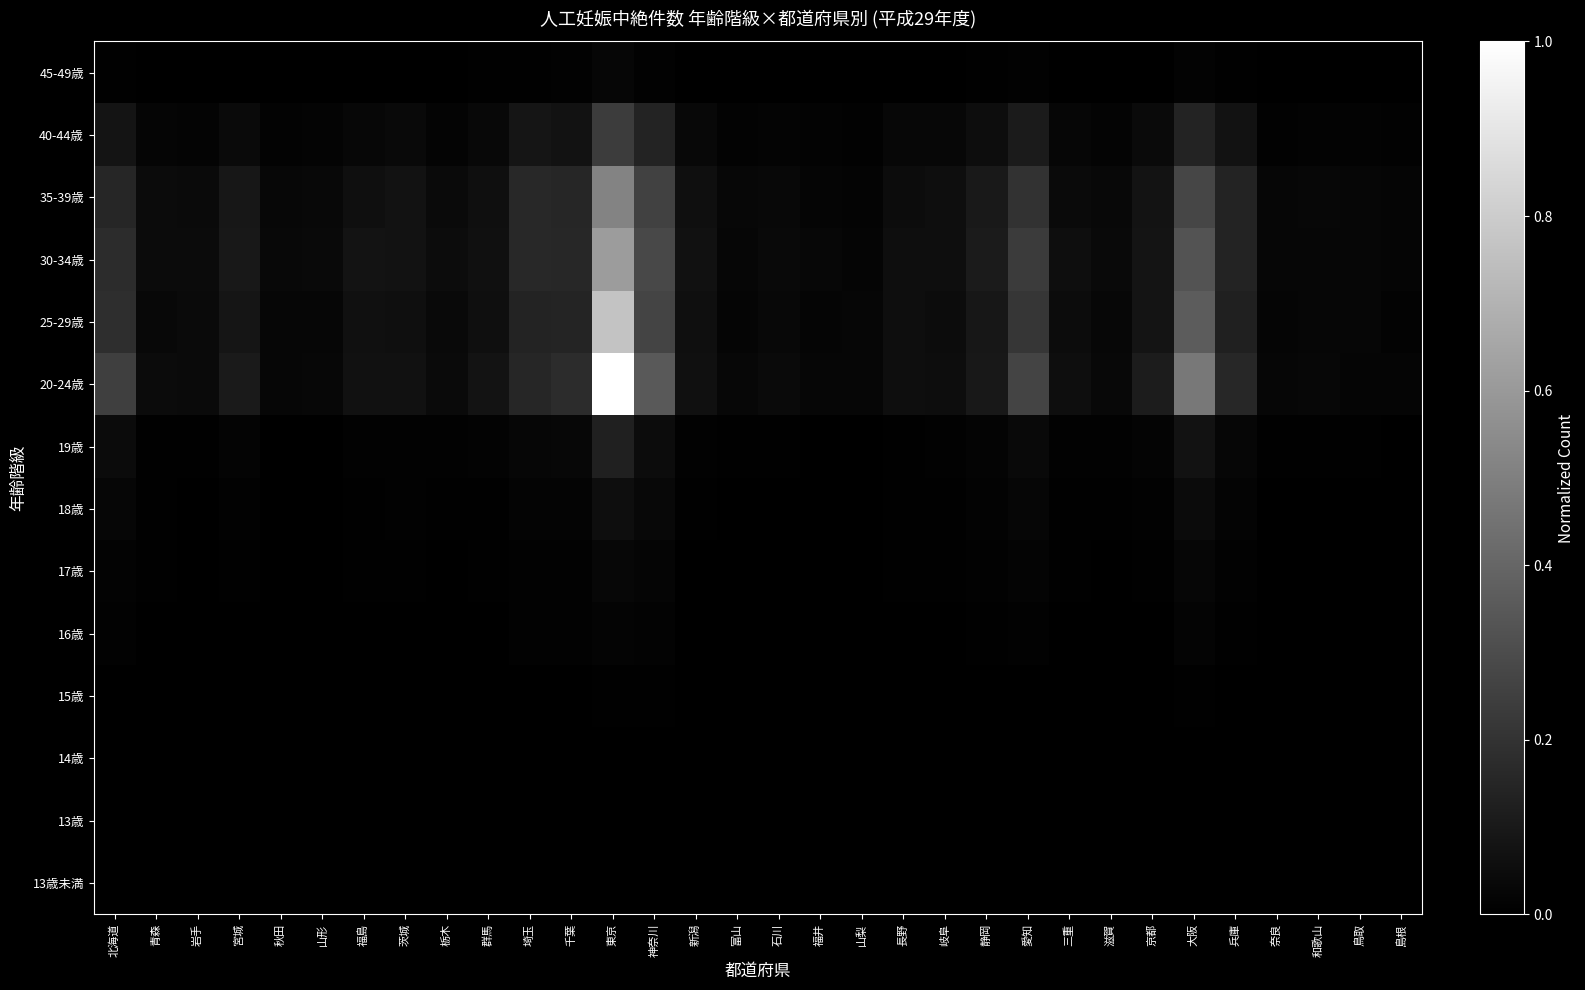

What is the spread (max minus min) of values at 岐阜?

0.1